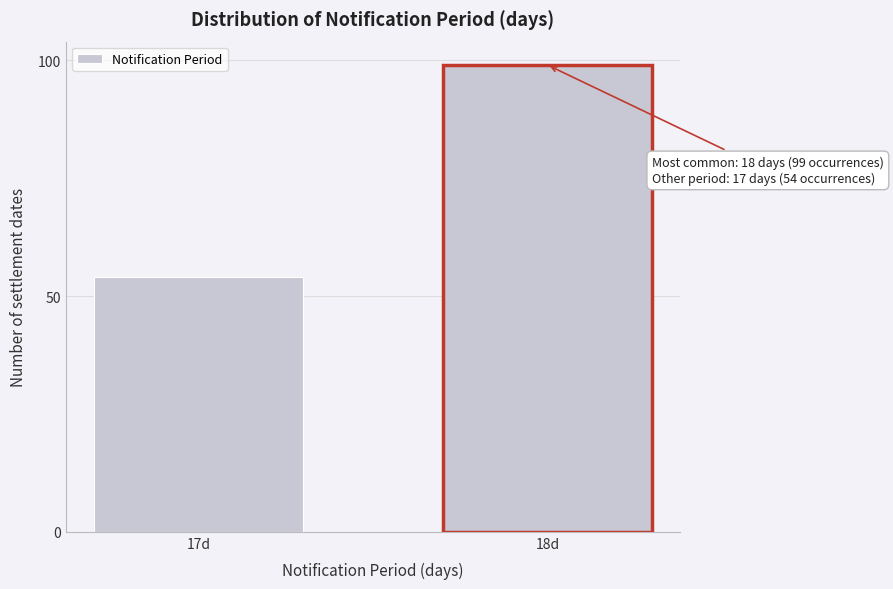

Reading right to left, extract all data points from this chart.

99	54